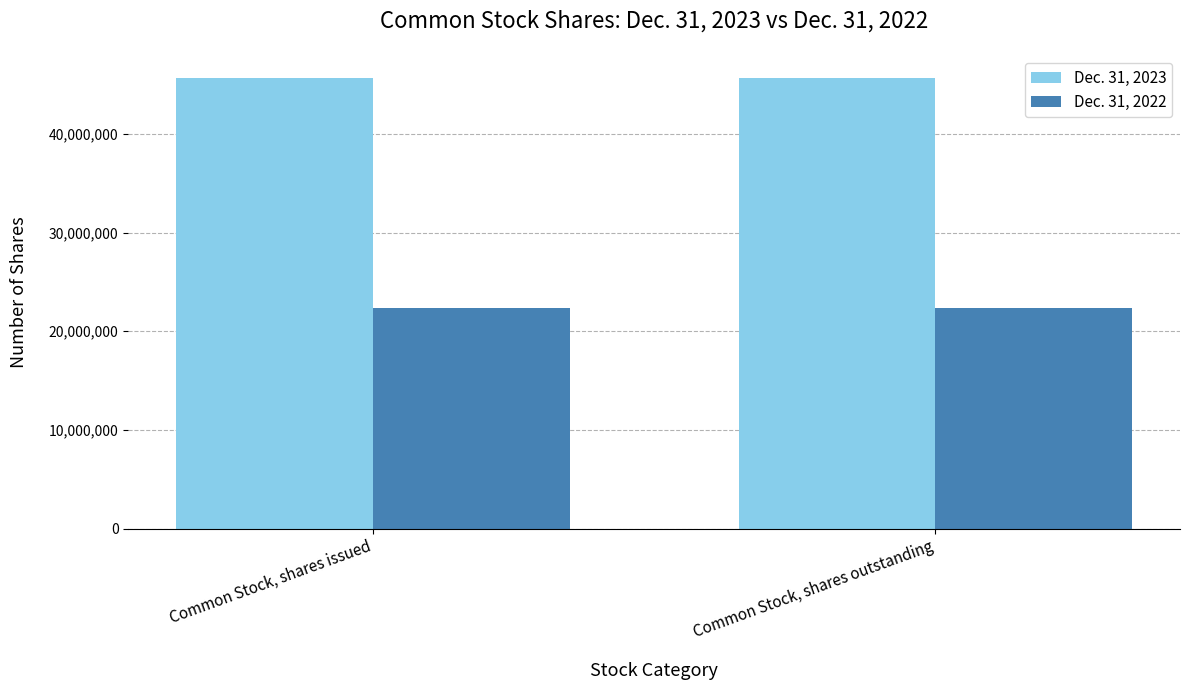

What is the spread (max minus min) of values at Common Stock, shares issued?

23295266